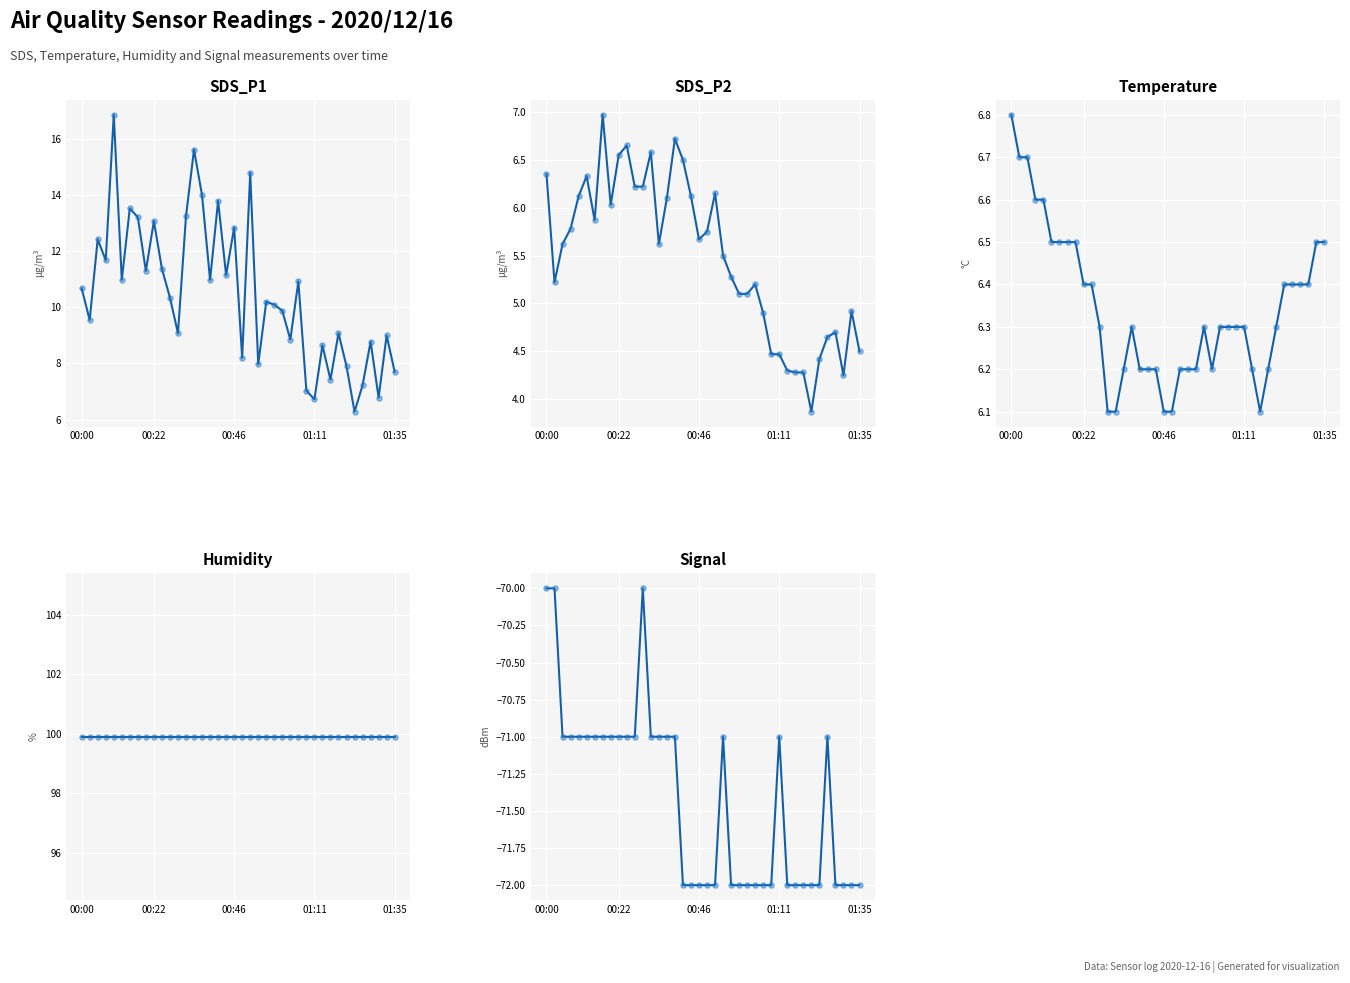

Which series has the largest Y range (max minus min)?

SDS_P1